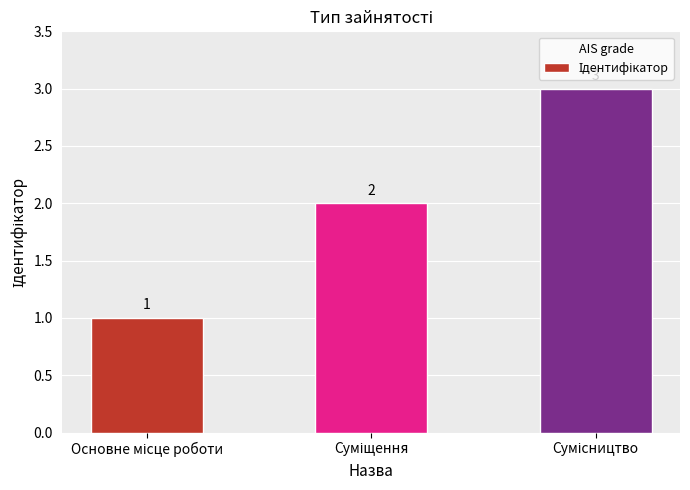

What is the value of the 1st bar from the left?

1